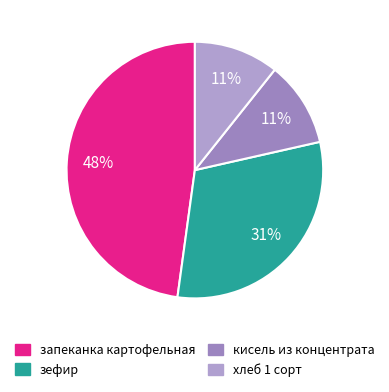

How many segments does this pie chart have?

4